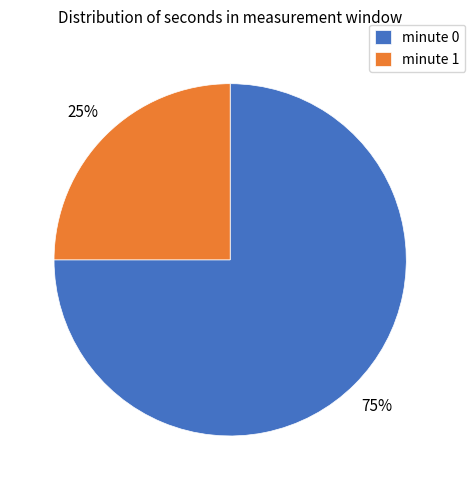

True or false: minute 0 accounts for 75% of the total.

True